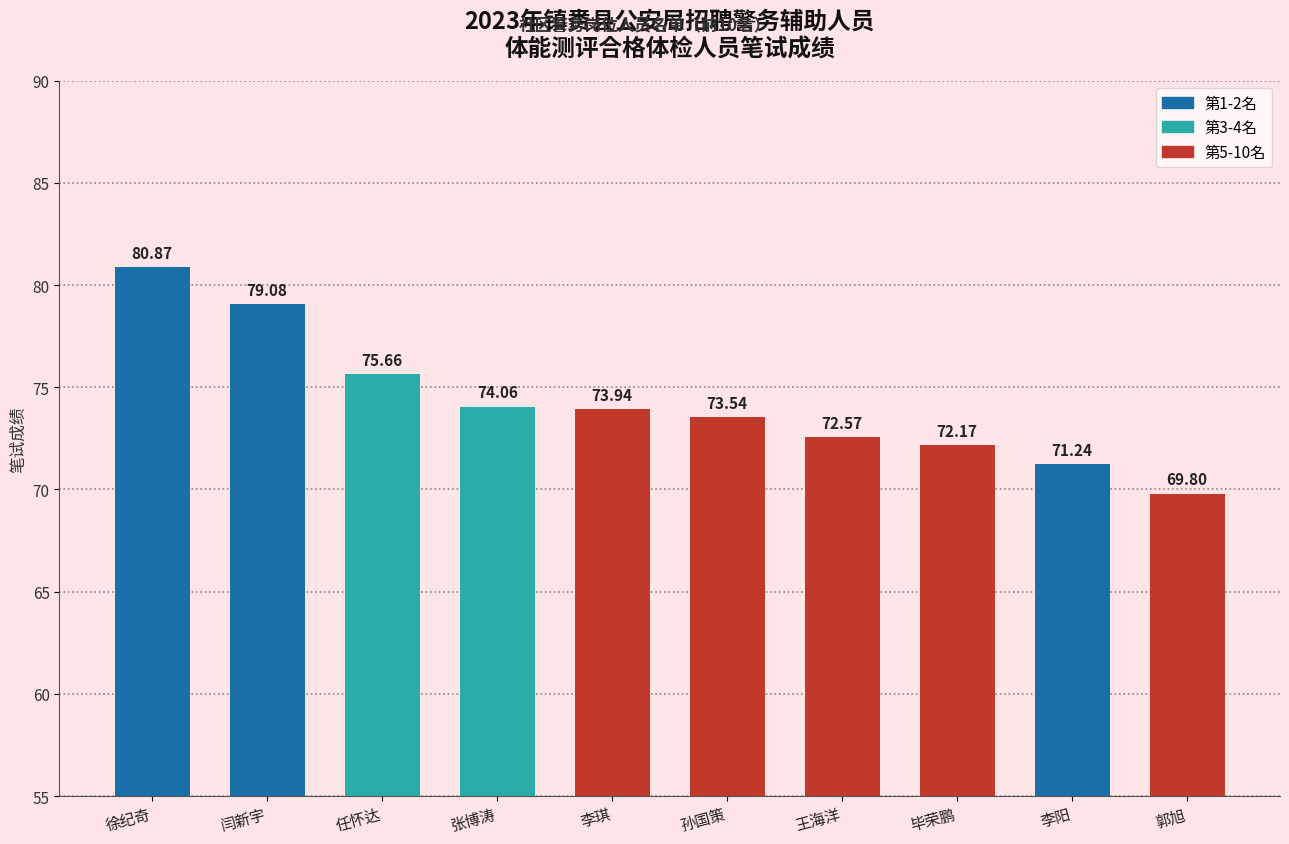

Reading left to right, what are all the values shown in this chart?

80.9	79.1	75.7	74.1	73.9	73.5	72.6	72.2	71.2	69.8